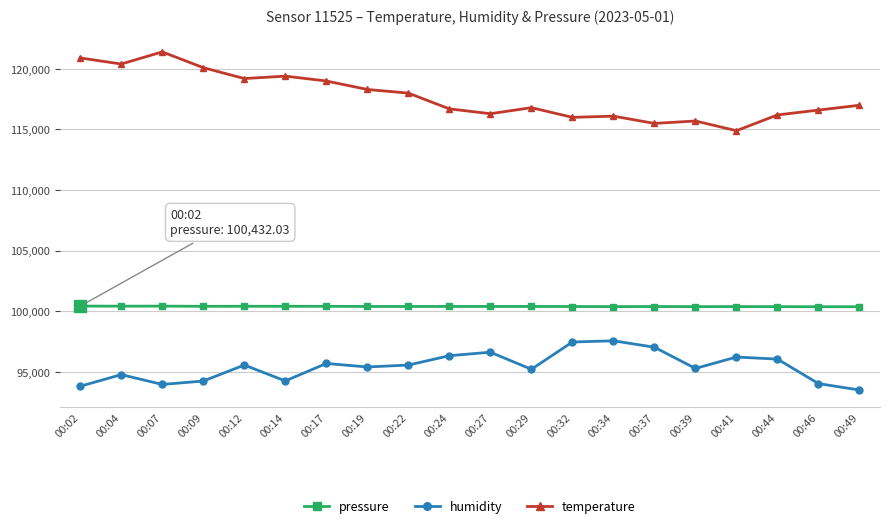

True or false: pressure has a value of 53587.5 at 00:27.

False